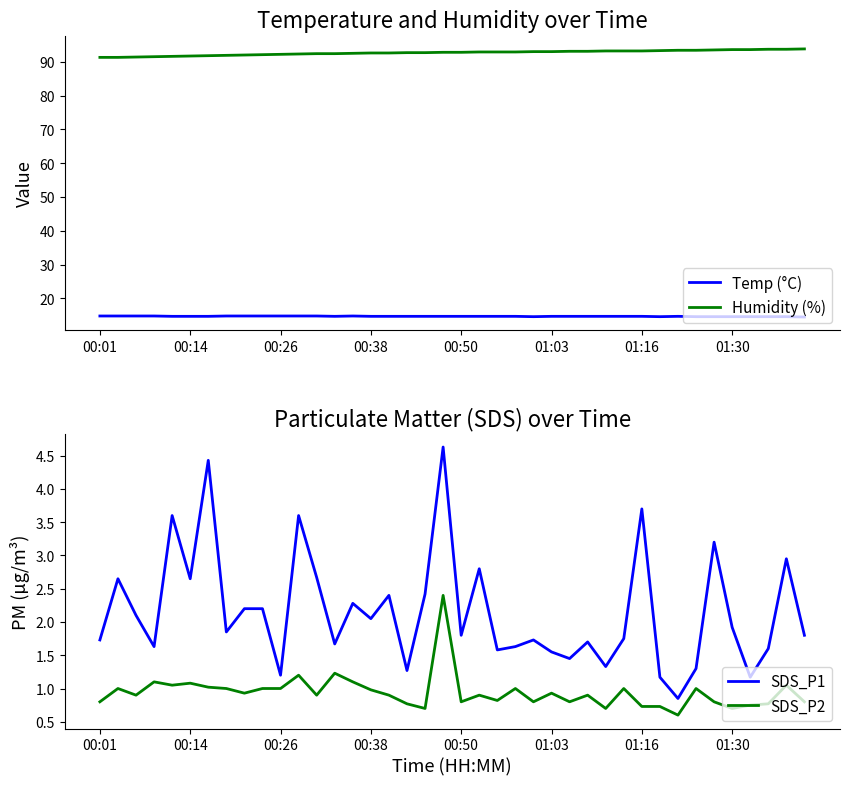

How many interior local peaks does the Temp (°C) series have?

2